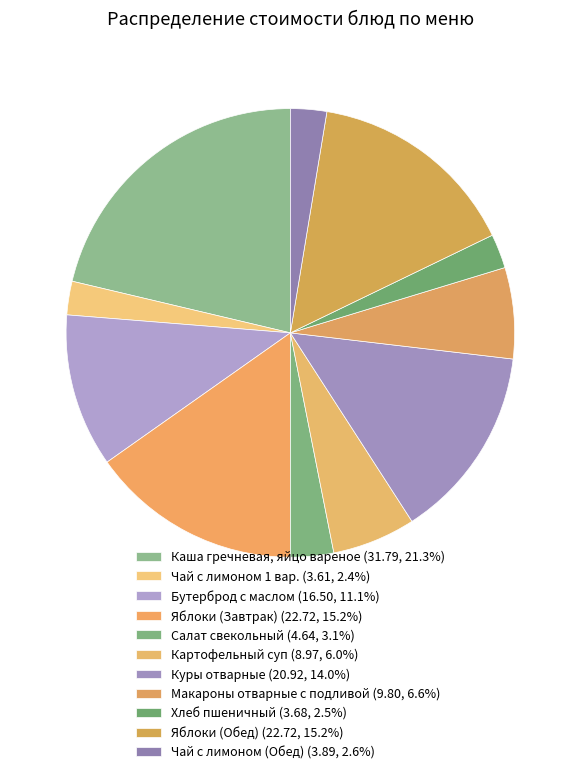

How many segments does this pie chart have?

11